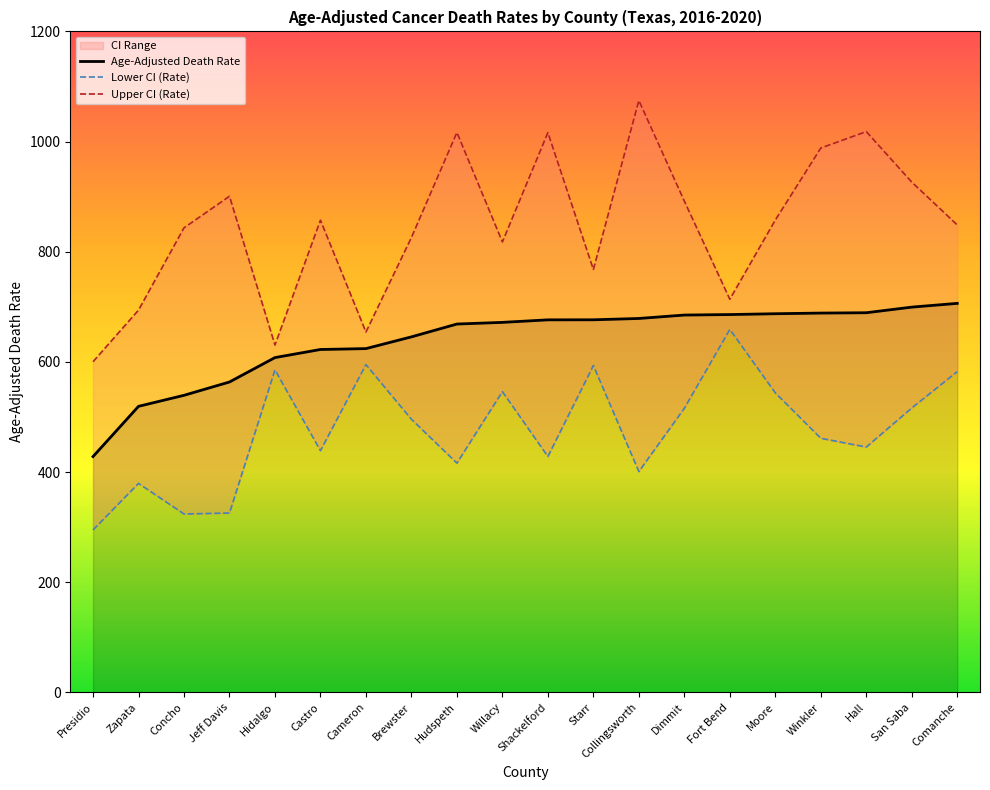

How many categories are shown in the chart?

20